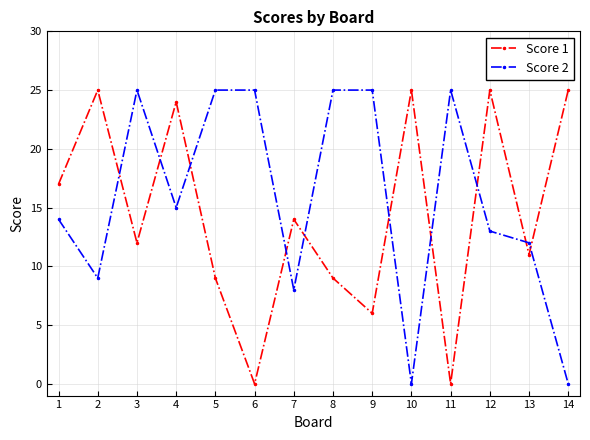

What is the value of the Score 2 point at the 2nd from the left?

9